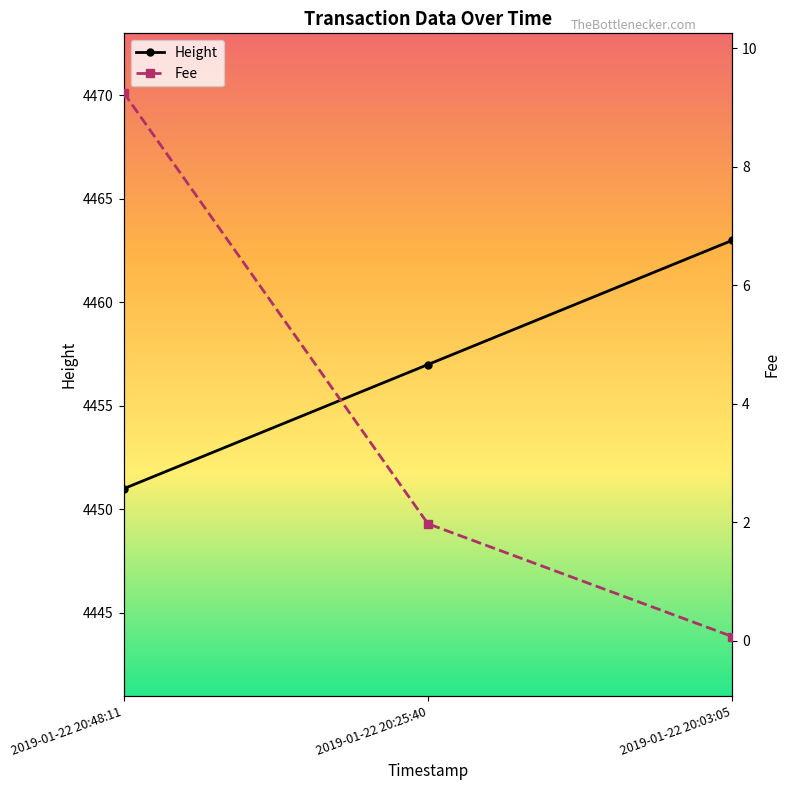

What is the minimum value for Height?

4451